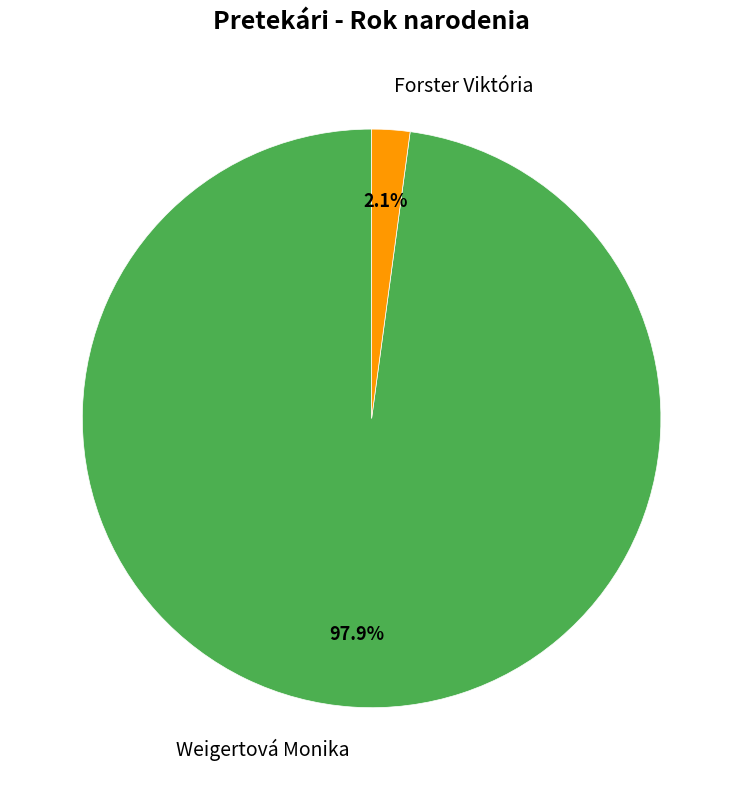

Between Forster Viktória and Weigertová Monika, which is larger?

Weigertová Monika